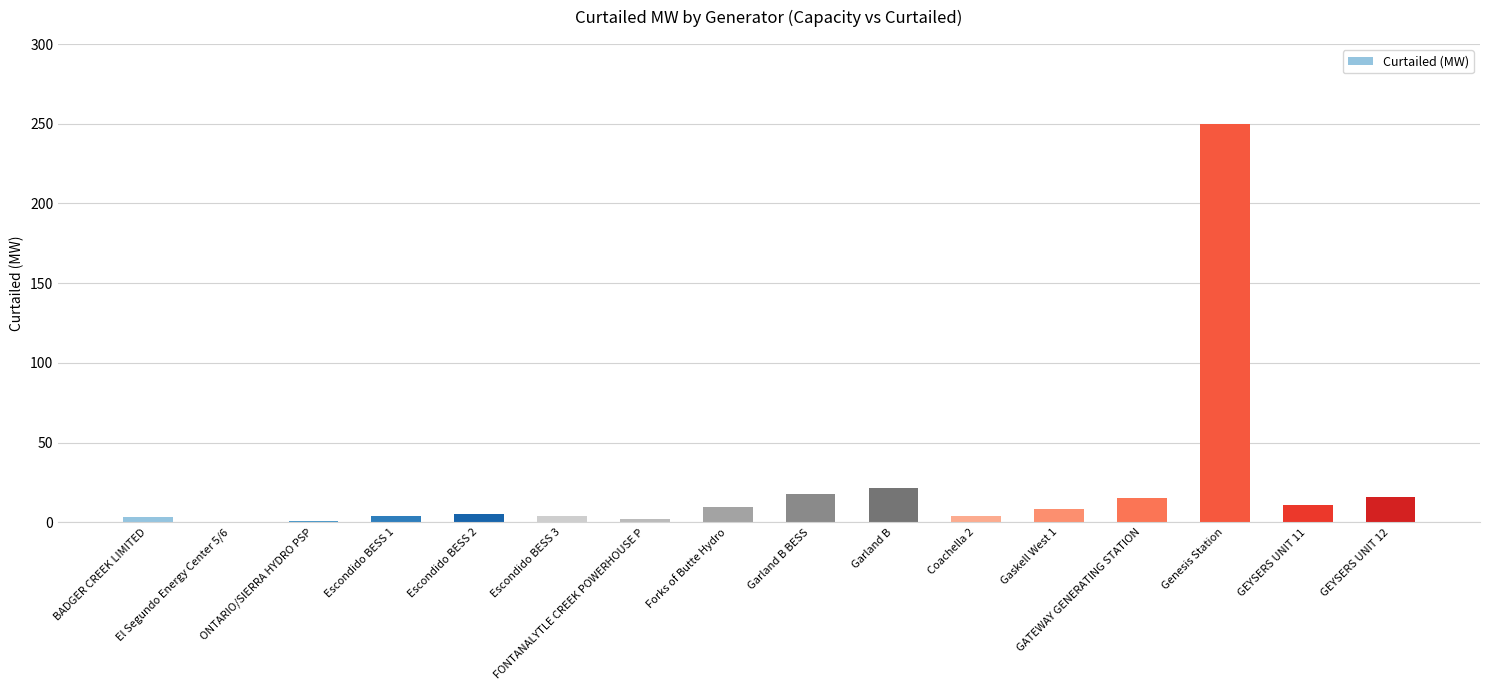

Is it true that the value at Genesis Station is 250.0?

True